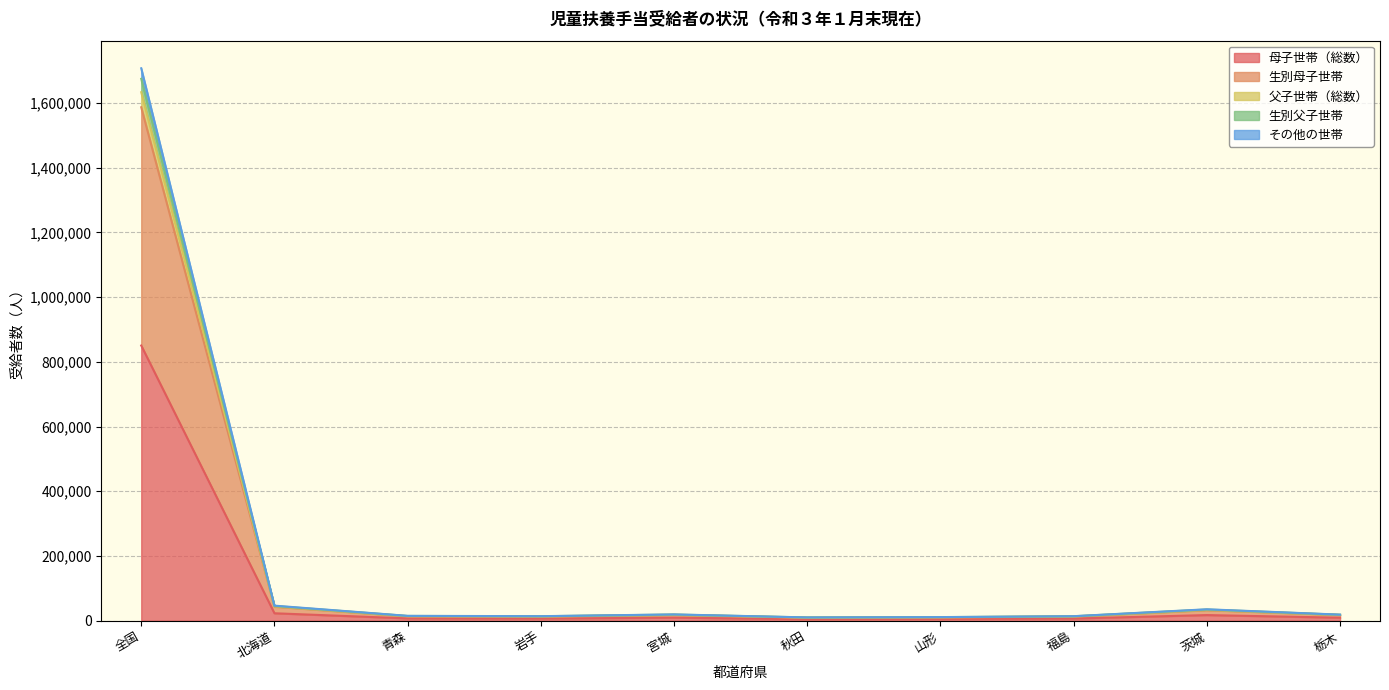

At which label does 母子世帯（総数） reach its peak?

全国